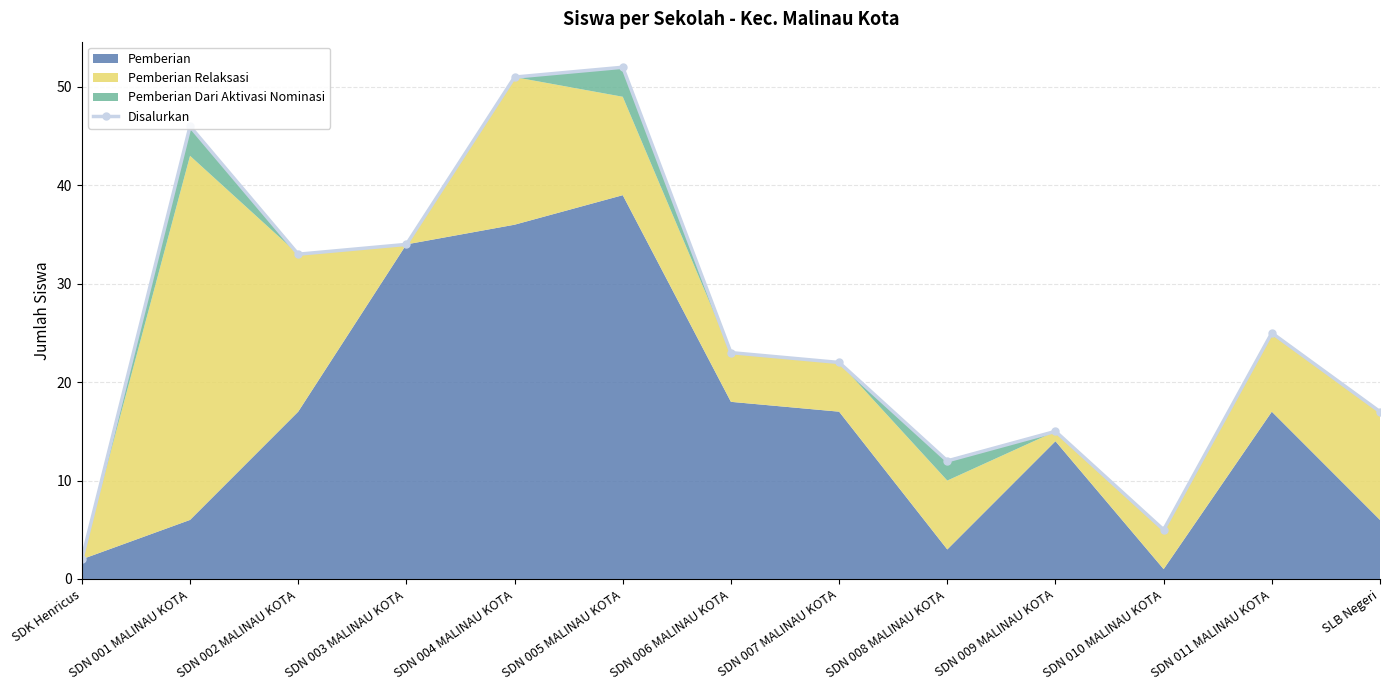

True or false: the data has more than 2 interior local peaks.

True